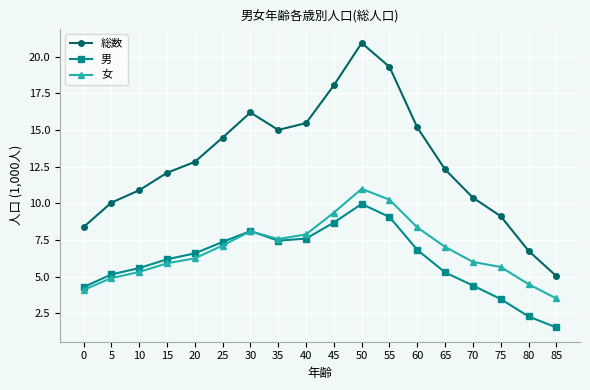

What is the value of the 女 point at the 3rd from the left?

5.3